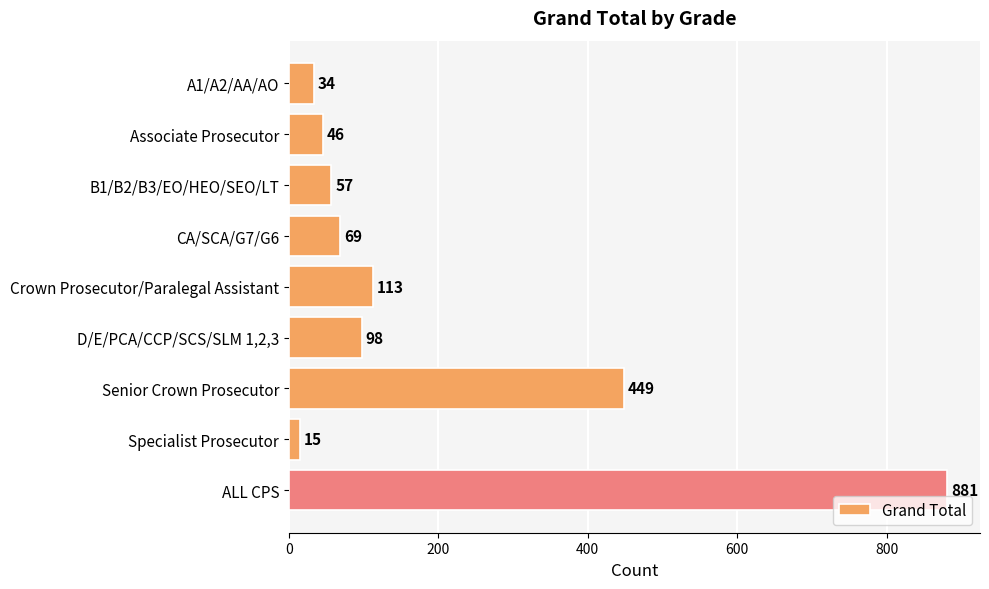

List the labels in order of value, largest first.

ALL CPS, Senior Crown Prosecutor, Crown Prosecutor/Paralegal Assistant, D/E/PCA/CCP/SCS/SLM 1,2,3, CA/SCA/G7/G6, B1/B2/B3/EO/HEO/SEO/LT, Associate Prosecutor, A1/A2/AA/AO, Specialist Prosecutor